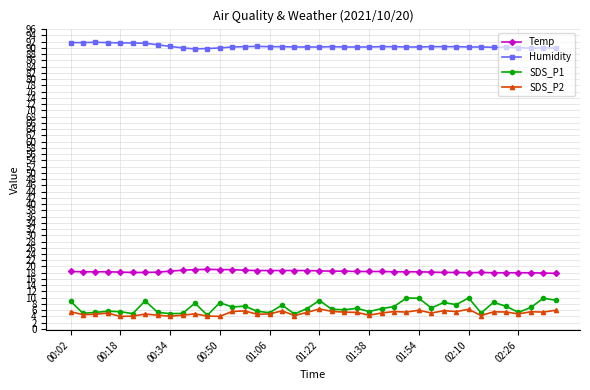

True or false: SDS_P2 and Humidity cross at least once.

False